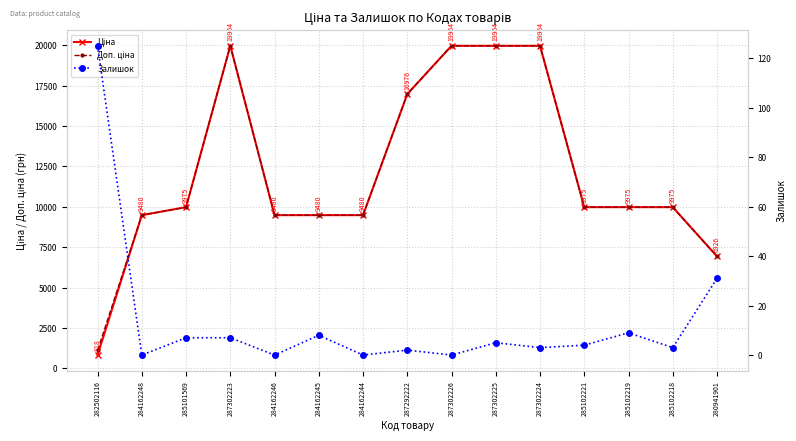

Which series has the widest spread of values?

Ціна